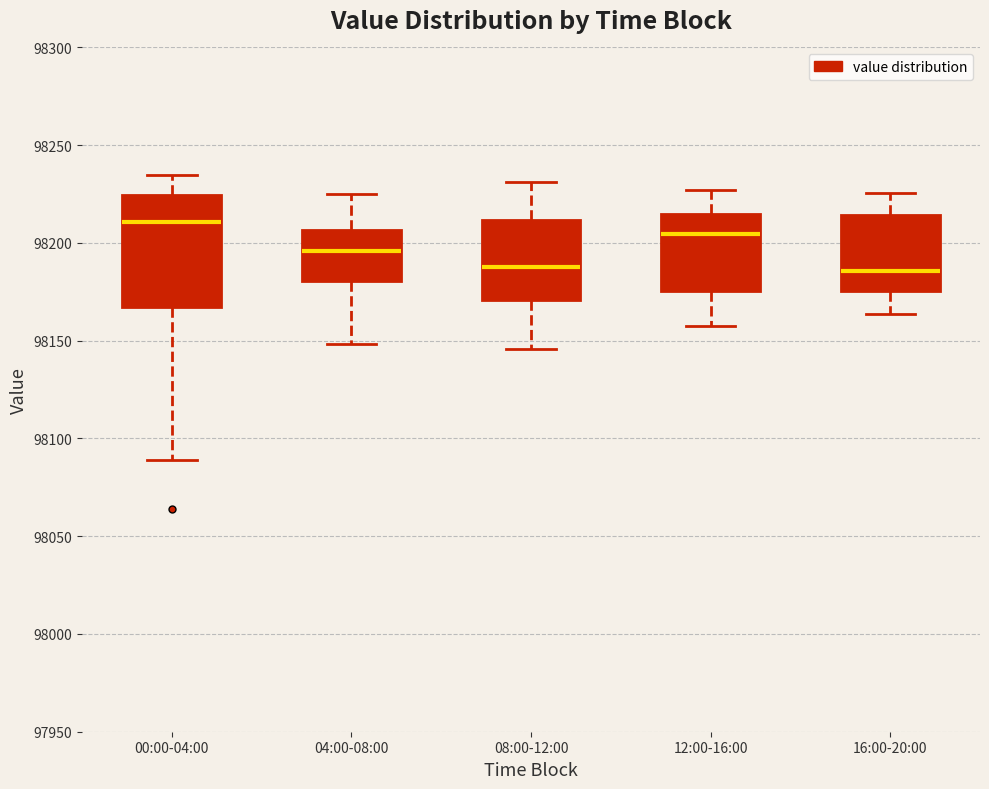

Comparing the boxes themselves (not the whiskers), which one is the tallest?

00:00-04:00